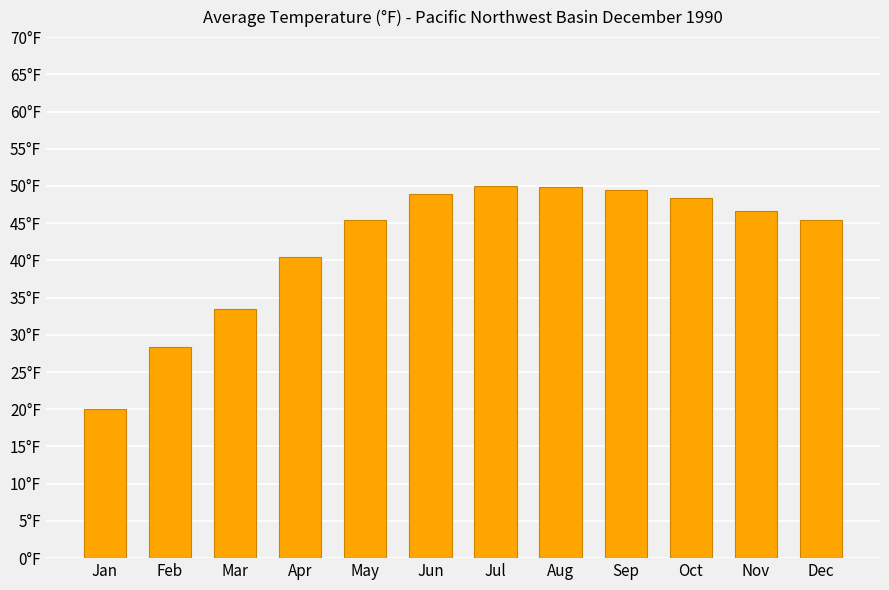

What is the difference between the maximum and minimum values?

29.9